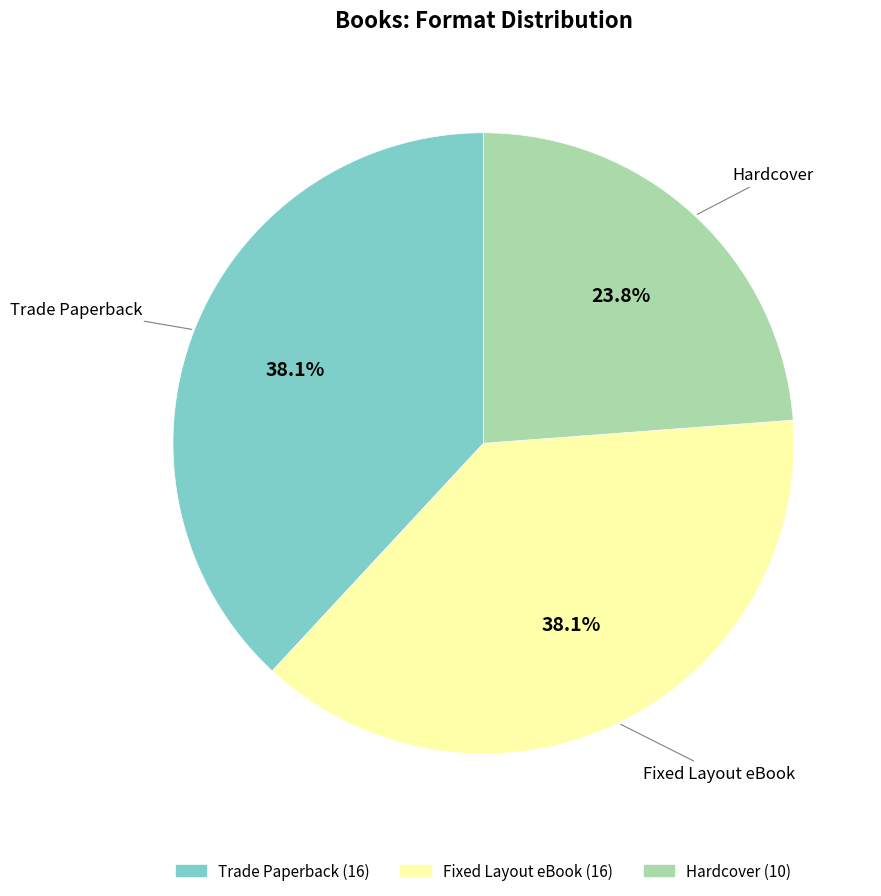

What percentage do Hardcover and Fixed Layout eBook together represent?

61.9%